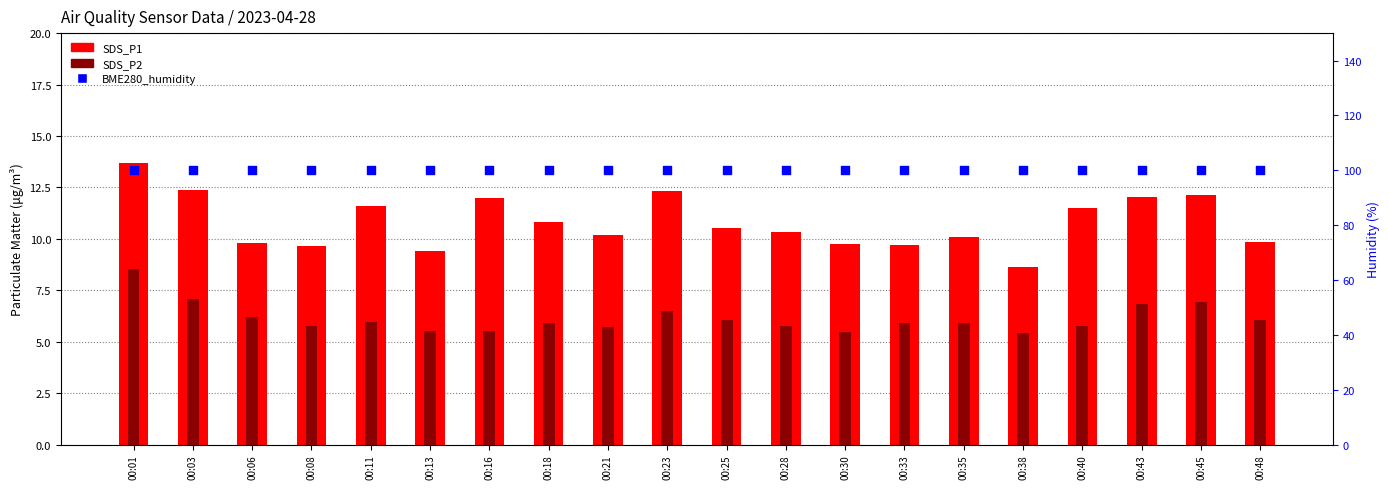

Which series has the largest Y range (max minus min)?

SDS_P1